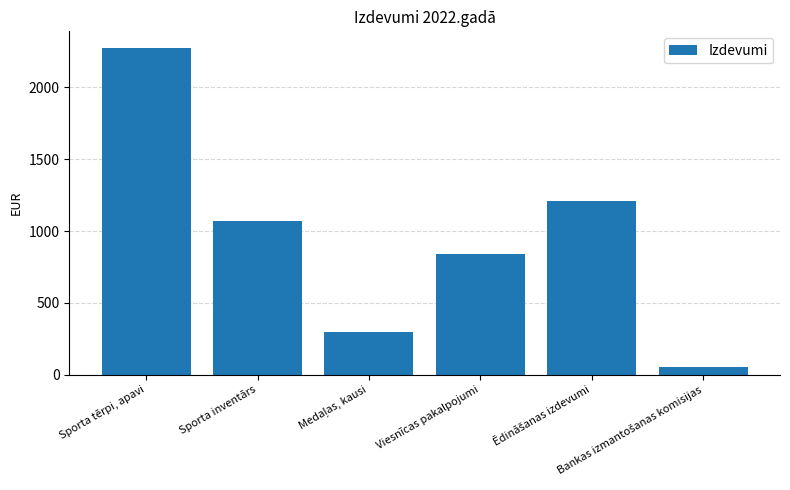

What is the value of the 4th bar from the left?

840.0